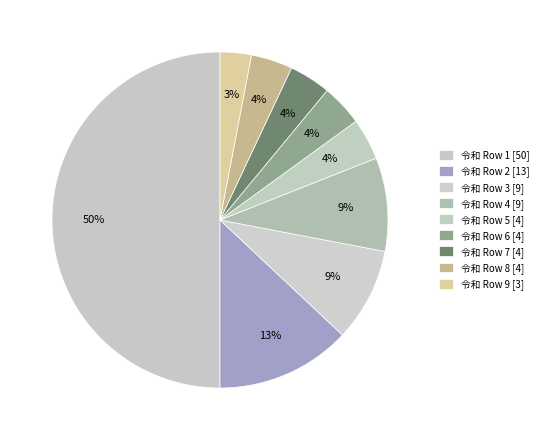

Which category has the smallest portion of the pie?

Row 9